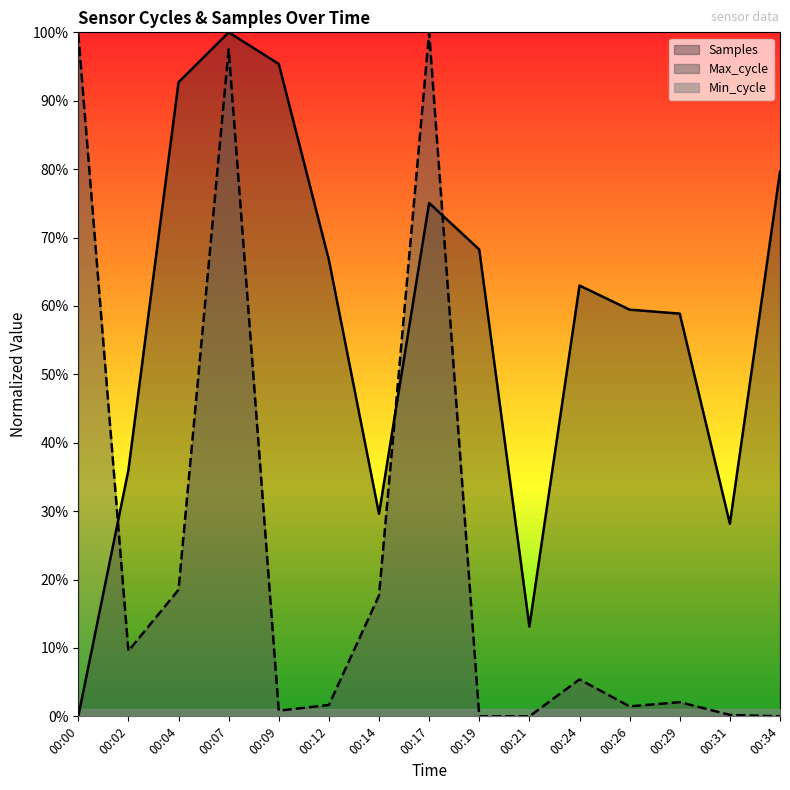

At which category is the sum across all series the highest?

00:07